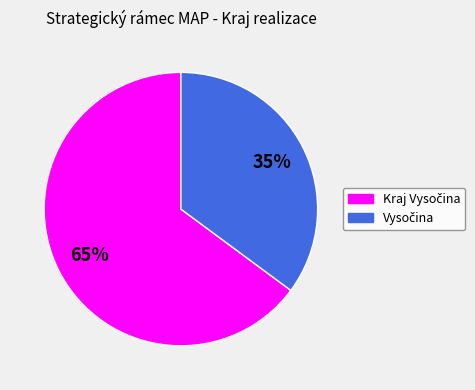

To the nearest percent, what is the average slice percentage?

50%